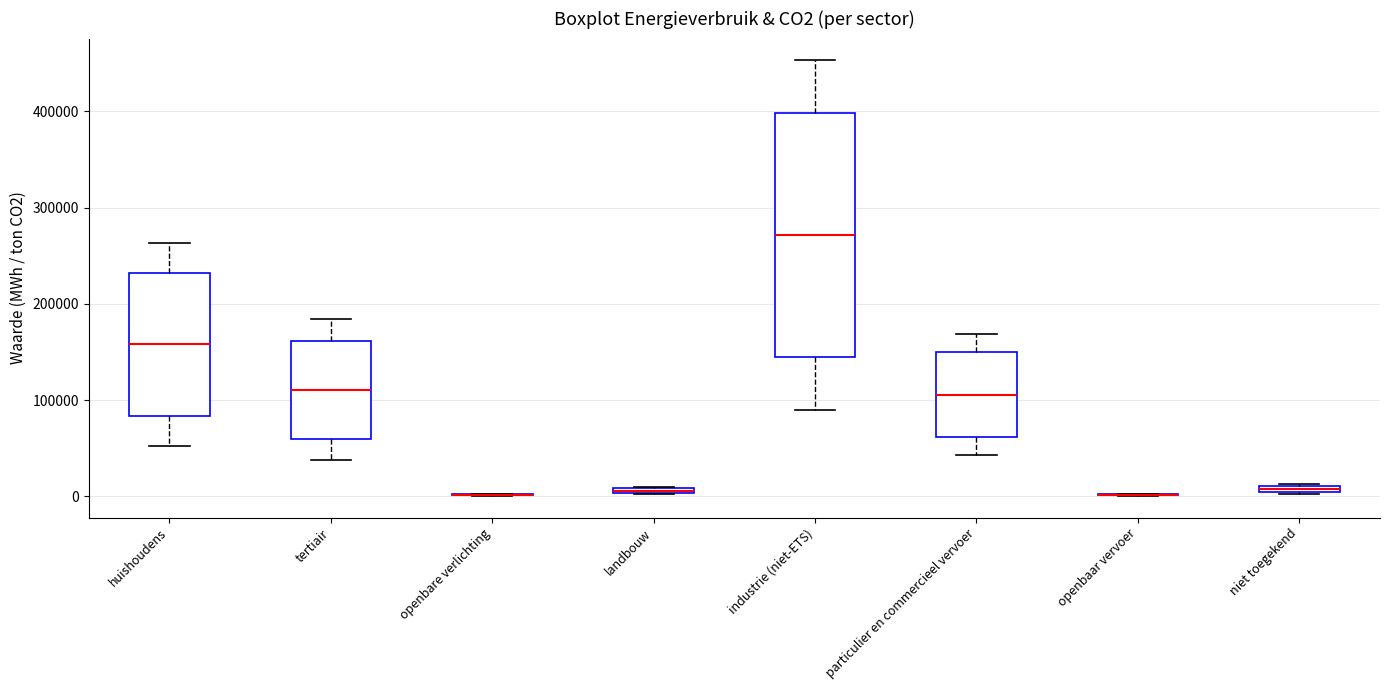

Comparing the boxes themselves (not the whiskers), which one is the tallest?

industrie (niet-ETS)